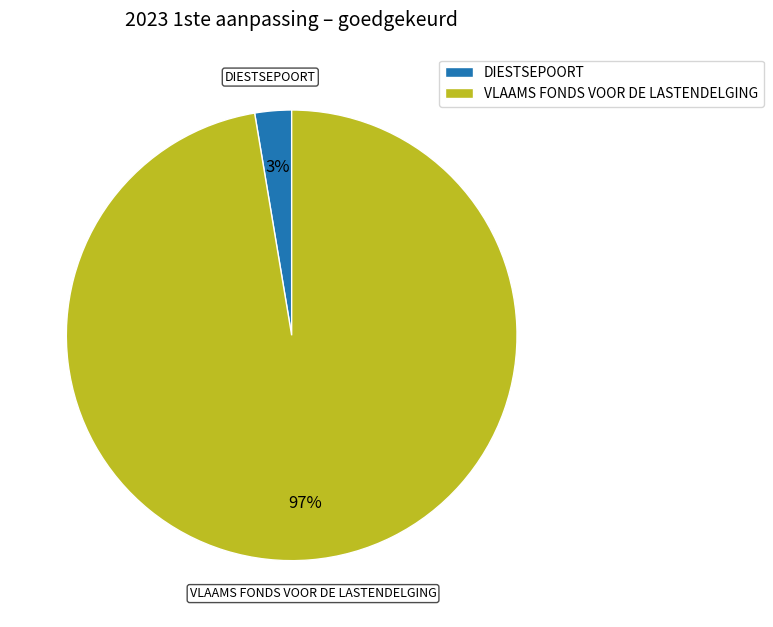

Count the number of slices in the pie.

2